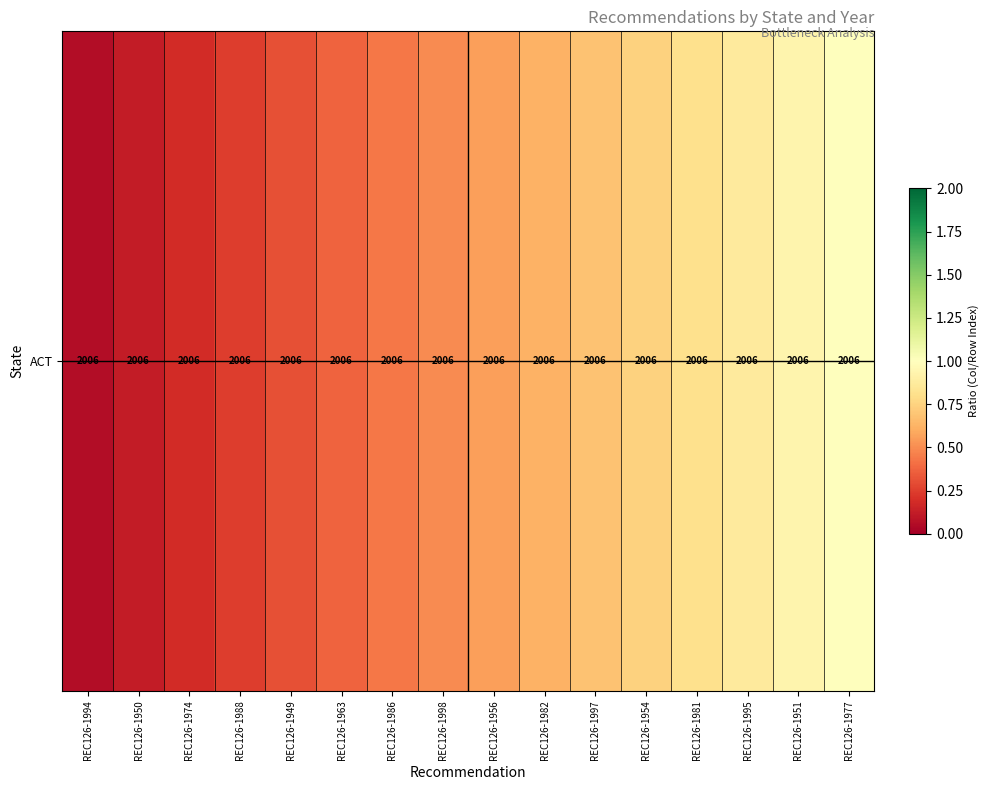

Count the number of categories in the chart.

16